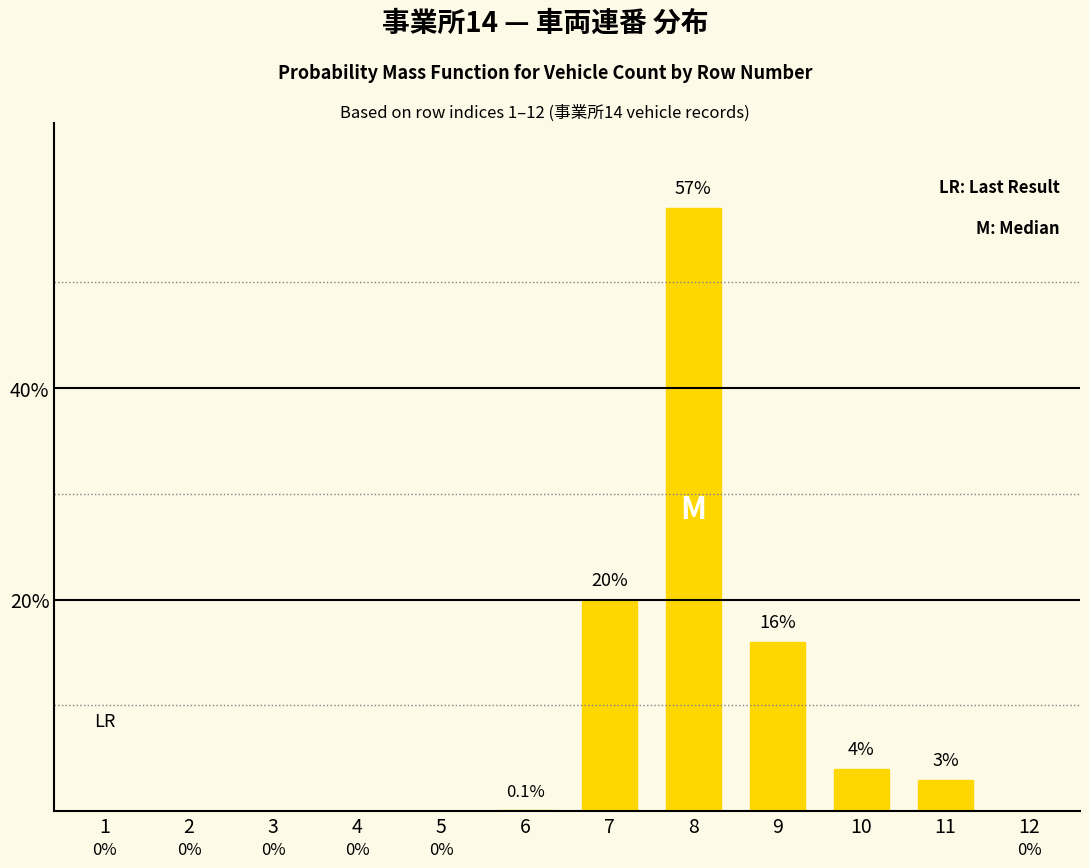

Reading left to right, extract all data points from this chart.

1=0.0	2=0.0	3=0.0	4=0.0	5=0.0	6=0.1	7=20.0	8=57.0	9=16.0	10=4.0	11=3.0	12=0.0